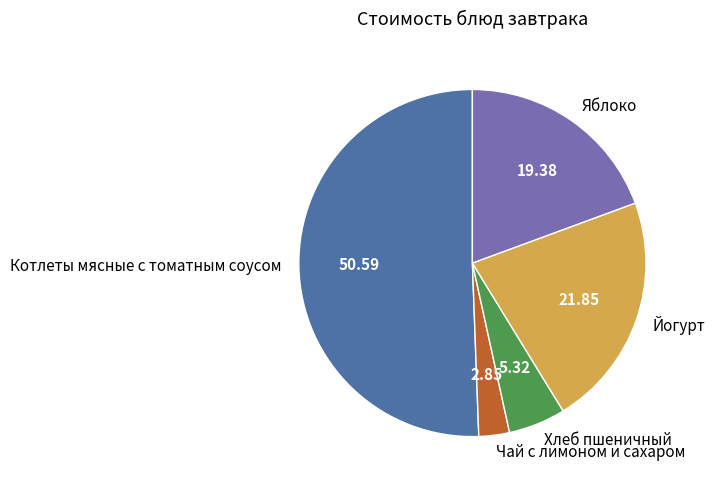

What is the largest slice in the pie chart?

Котлеты мясные с томатным соусом